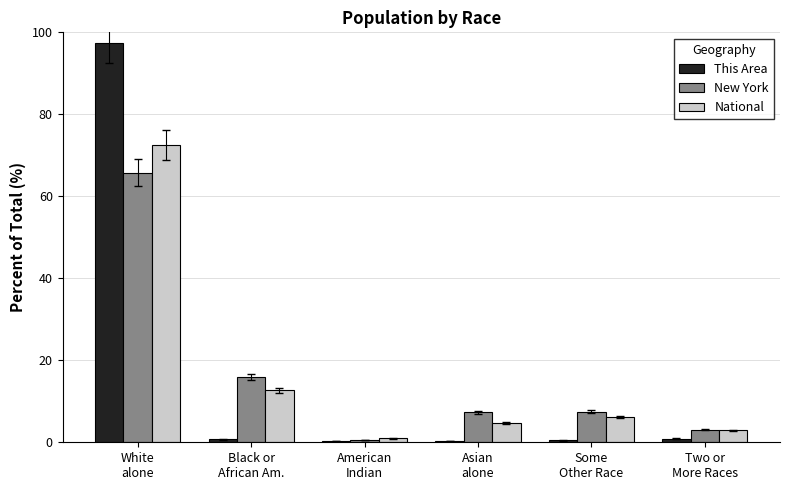

How many distinct data groups are displayed?

3